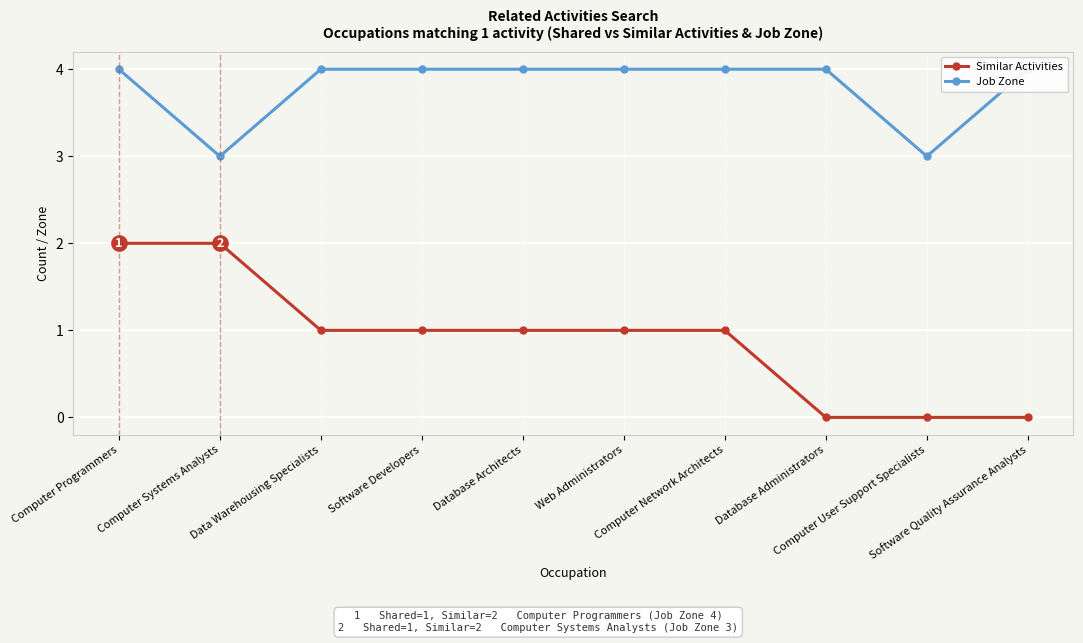

List the series in order of their overall mean, highest first.

Job Zone, Similar Activities